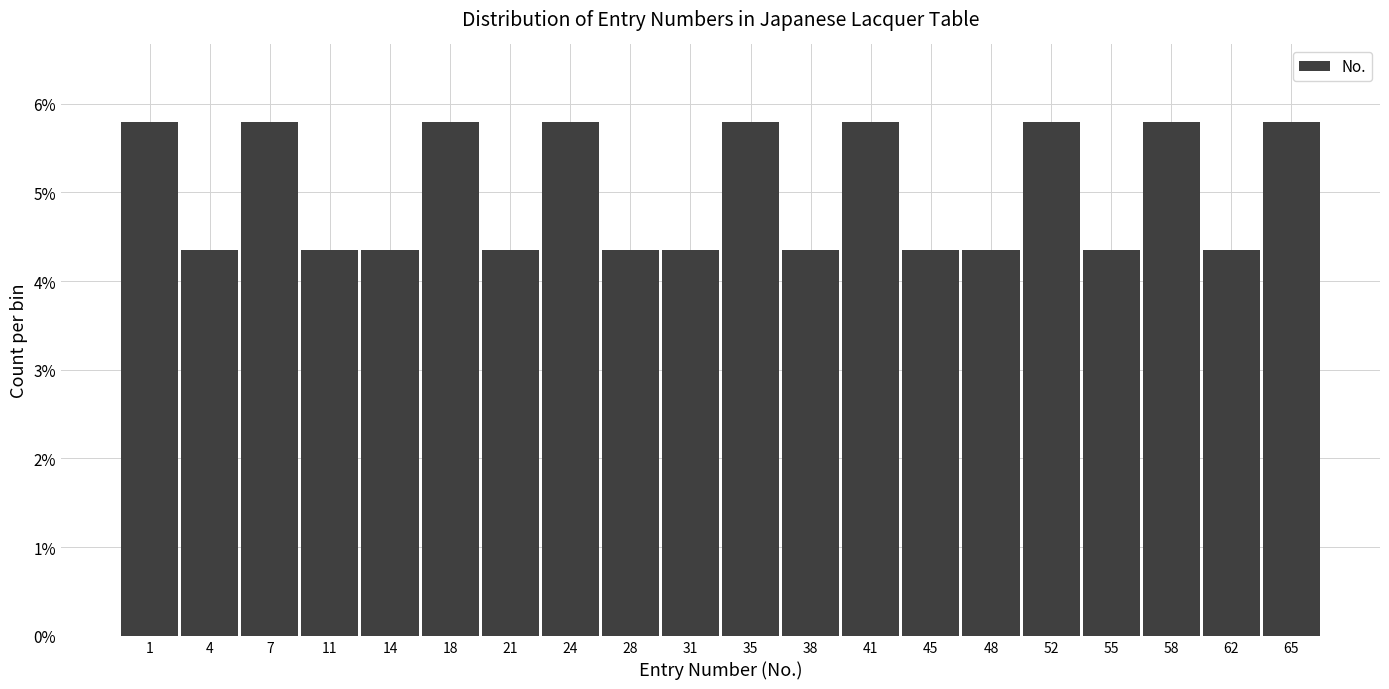

Are the bars horizontal?

No